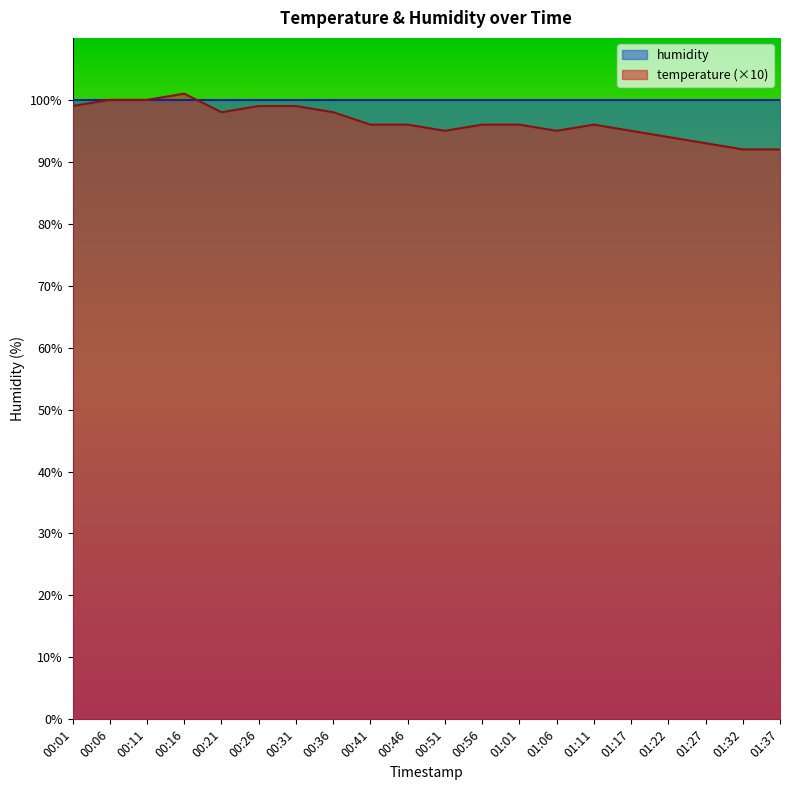

How many data points does each series have?

20